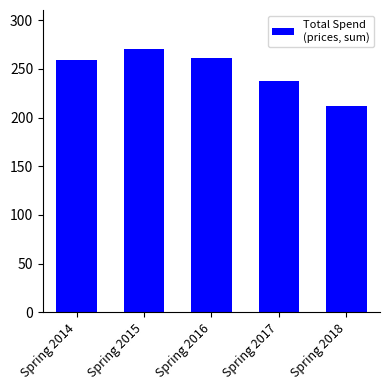

Reading right to left, transcribe all the data shown in this chart.

212	238	261	270	259